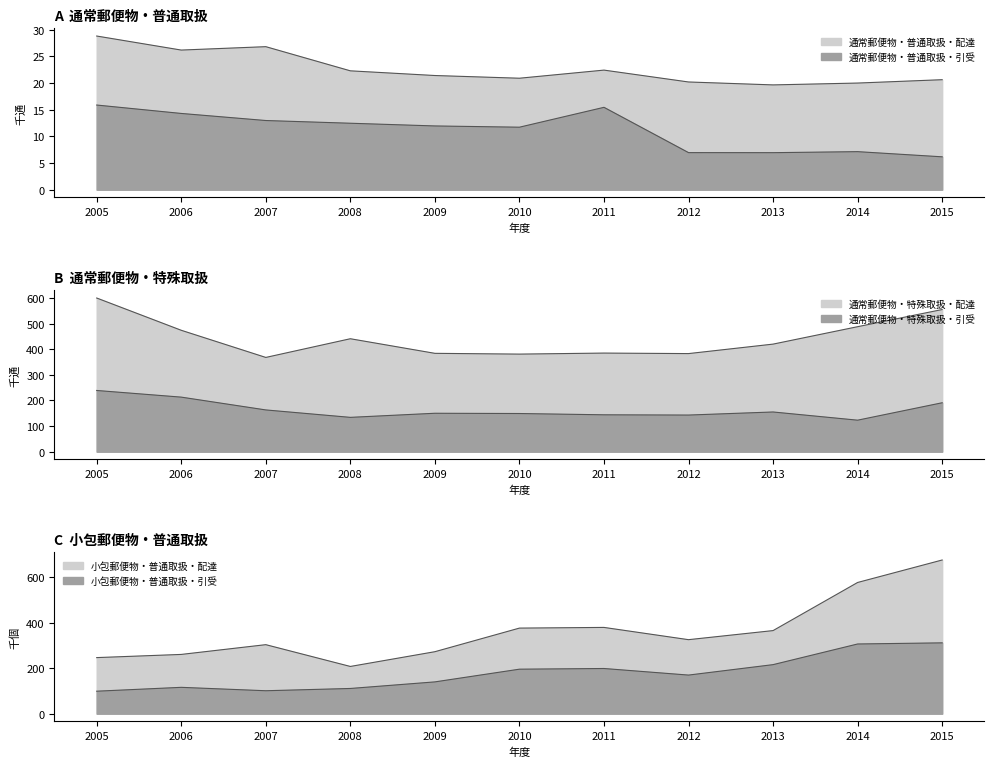

True or false: 小包郵便物・普通取扱・配達 and 通常郵便物・普通取扱・配達 intersect in this chart.

False